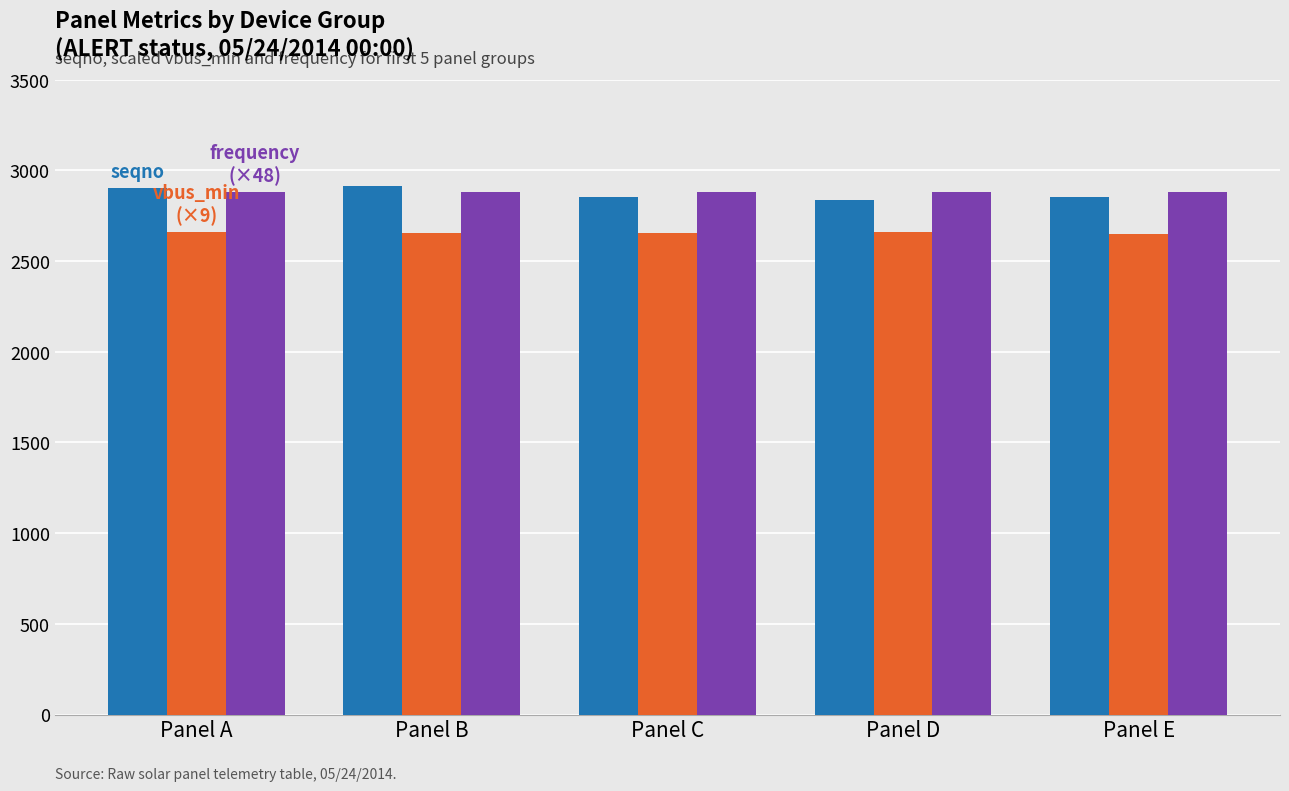

What is the minimum value shown in the chart?

2651.0